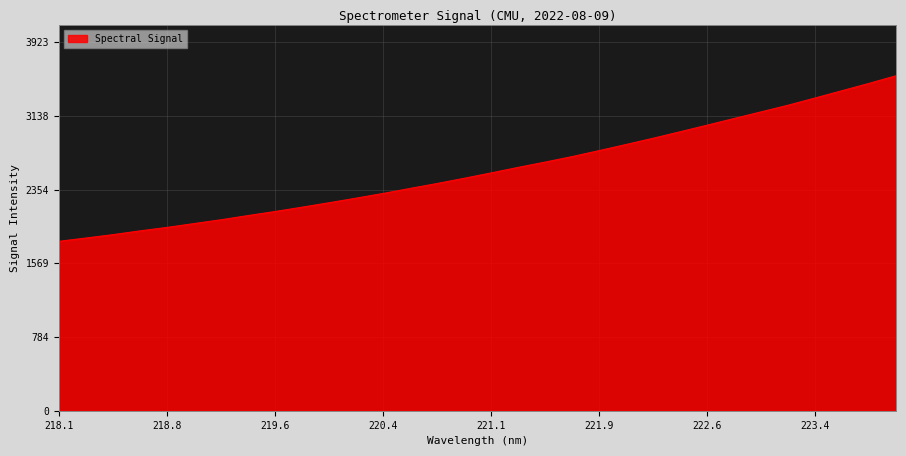

True or false: the data has more than 0 interior local peaks.

False